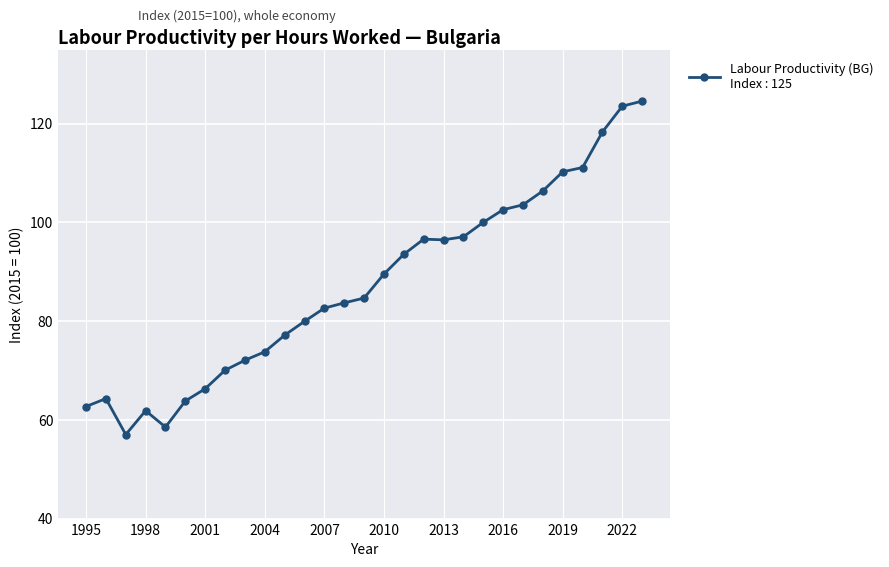

What is the smallest value displayed?

57.0